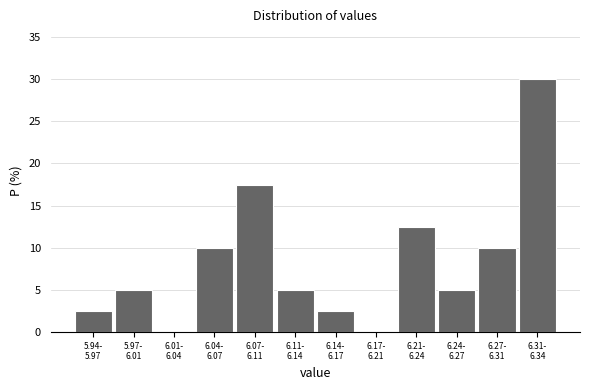

What is the greatest value displayed?

30.0